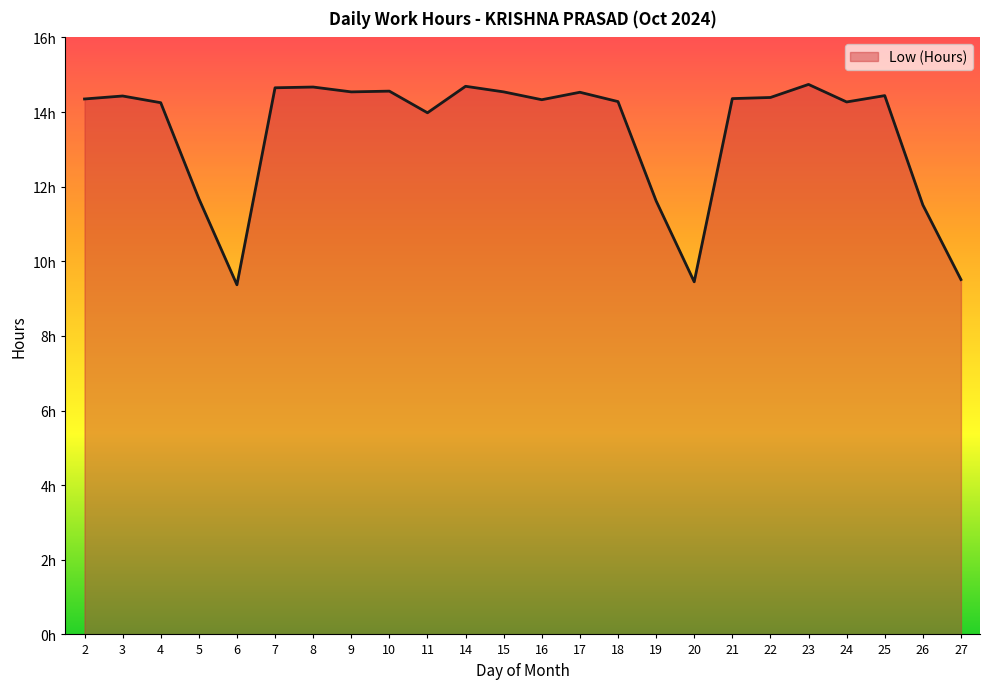

What is the greatest value displayed?

14.7